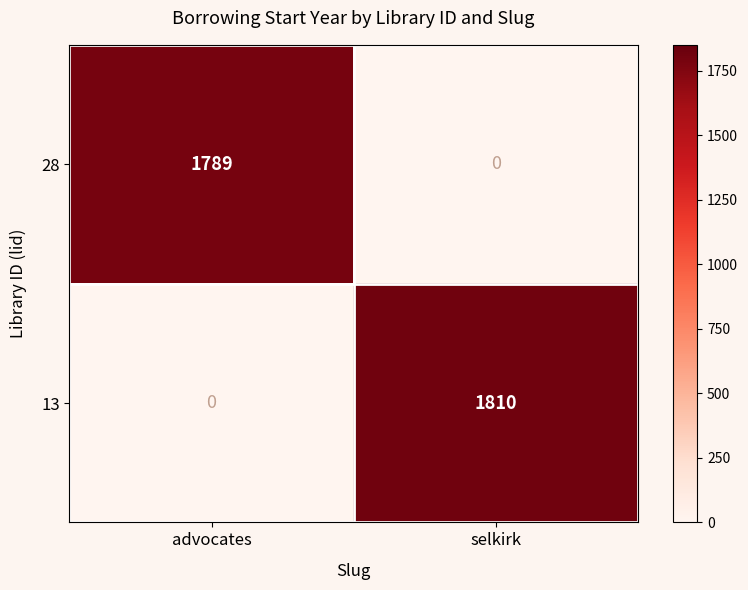

Is it true that 13 equals 806 at advocates?

False